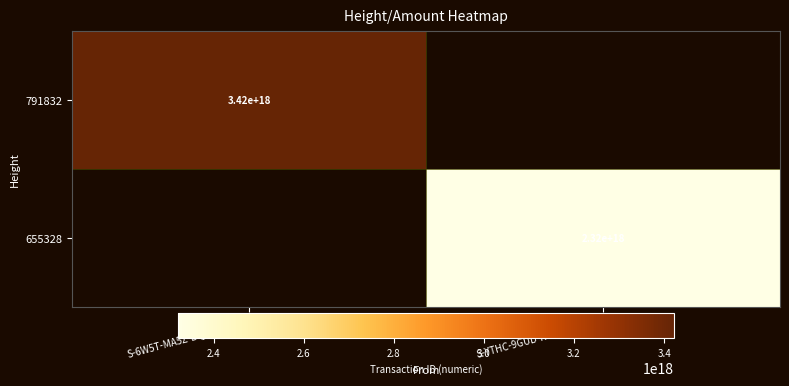

Is it true that 655328 equals 1058692134486994432 at S-YTHC-9GUD-RUMB-GJM5G?

False